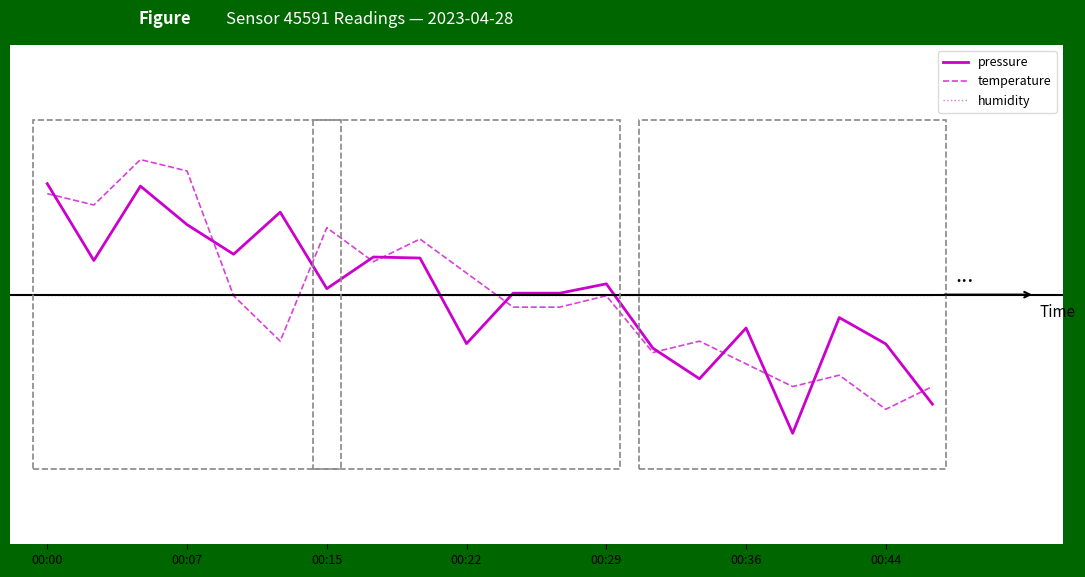

What are all the series names shown in the legend?

pressure, temperature, humidity